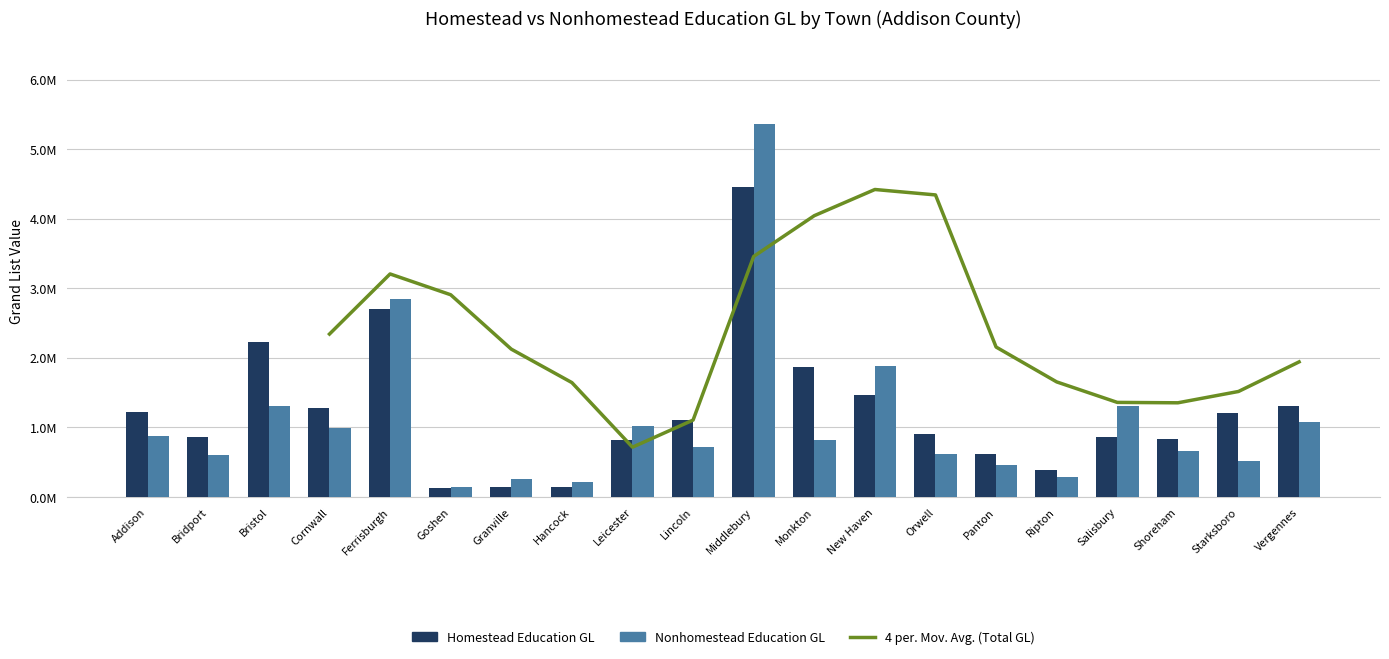

What is the total value across all series at Monkton?

2690058